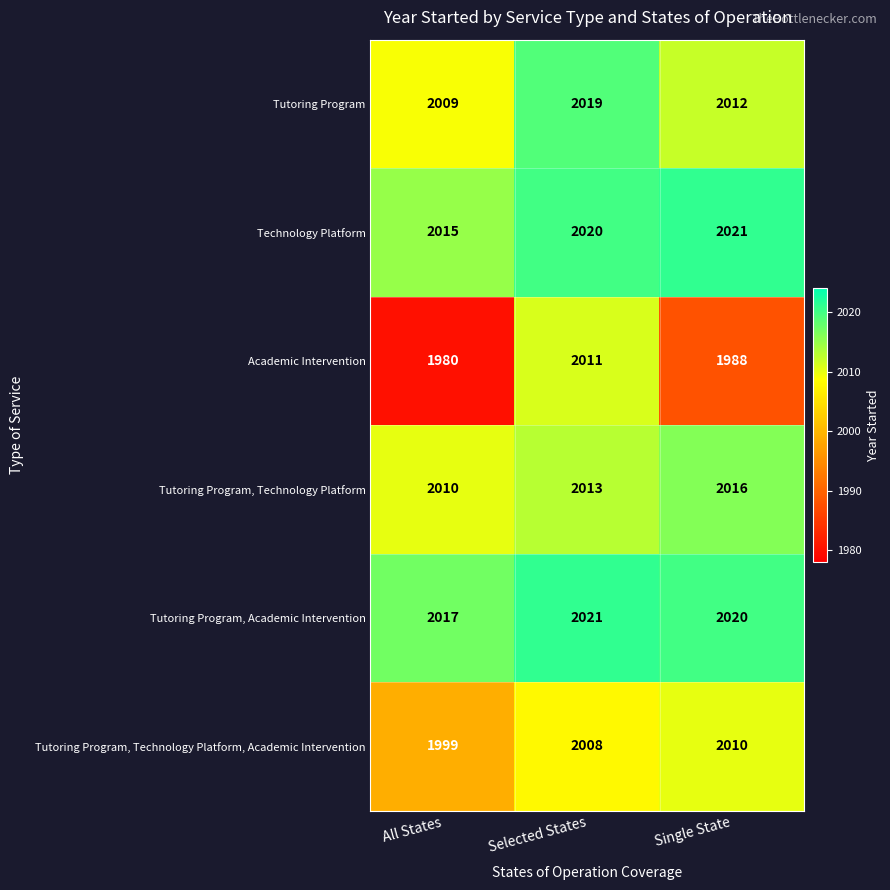

The value of Tutoring Program, Technology Platform at Selected States is 2737. True or false?

False